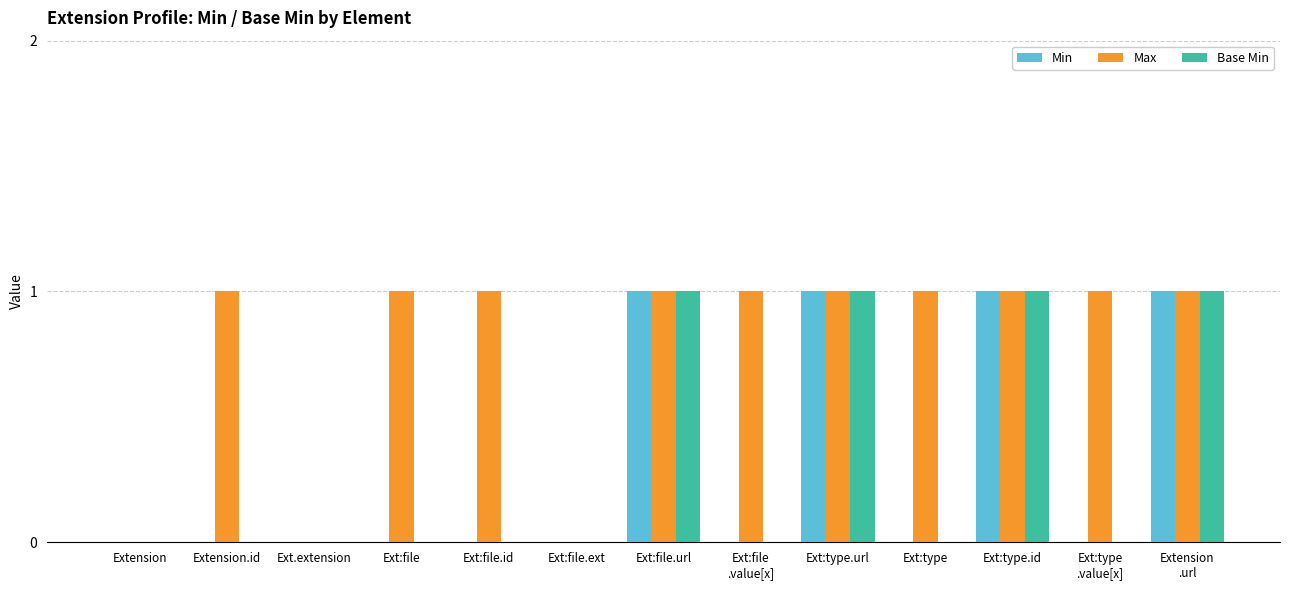

Are the bars grouped side by side (vs. stacked)?

Yes